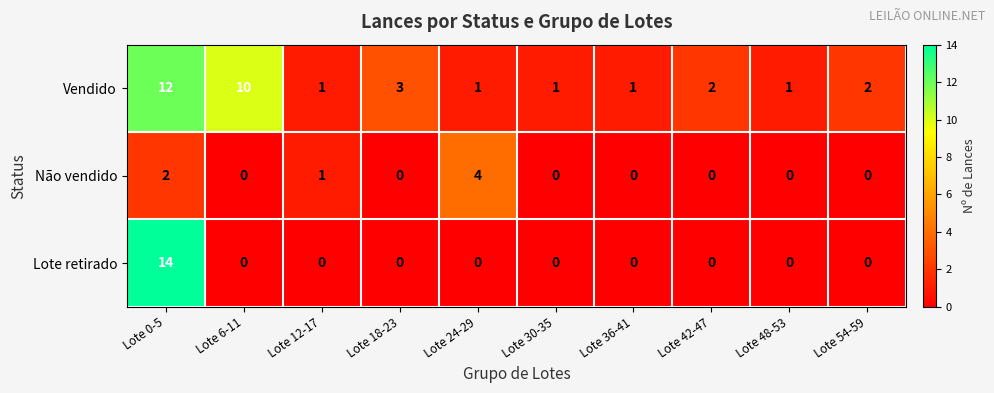

What is the sum of the Lote retirado values at Lote 48-53 and Lote 0-5?

14